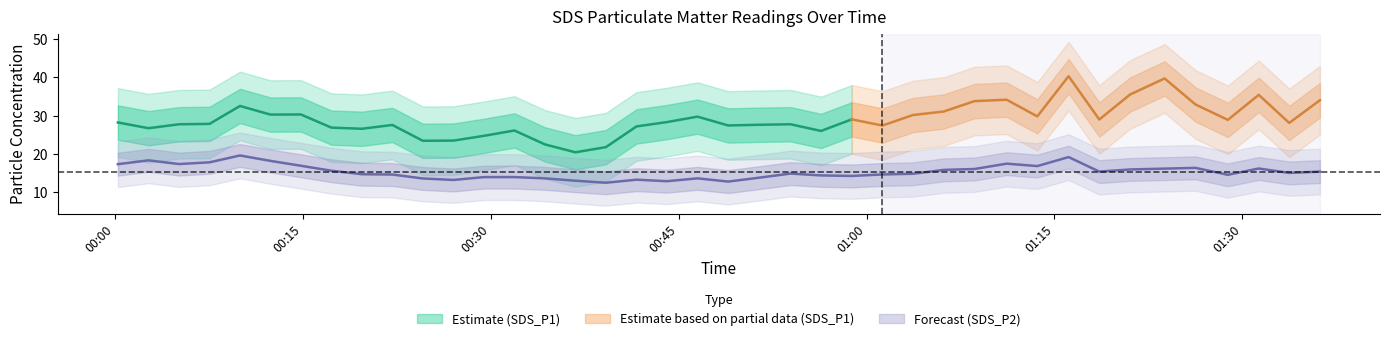

True or false: the data has more than 2 interior local peaks.

True